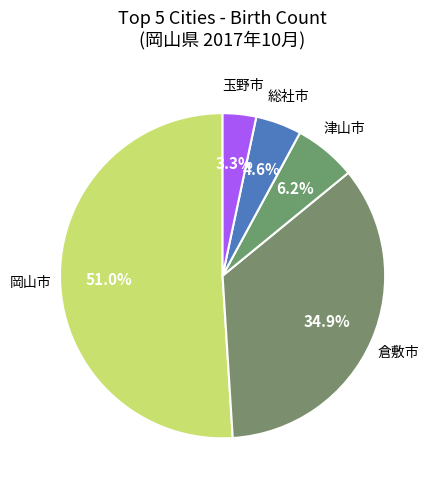

Is the sum of 玉野市 and 倉敷市 greater than half?

No